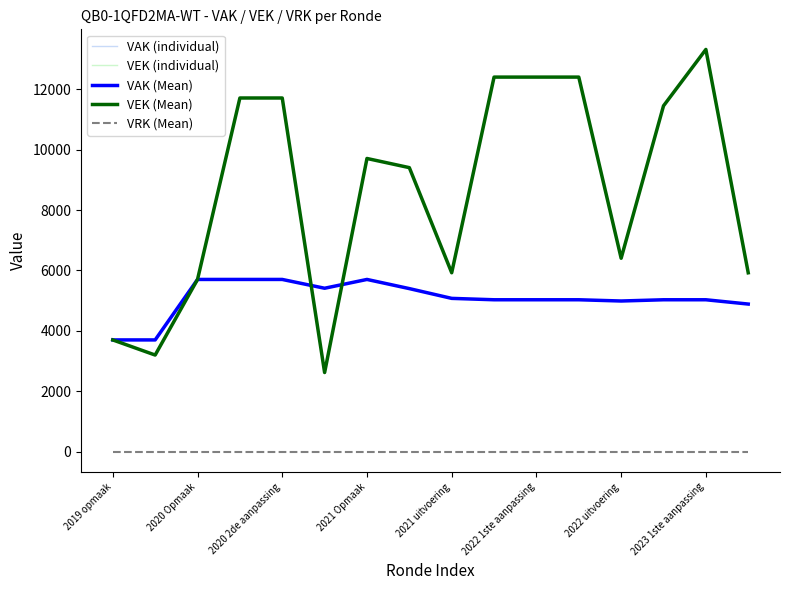

The VAK series shows 8017 at 2021 1ste aanpassing. True or false?

False